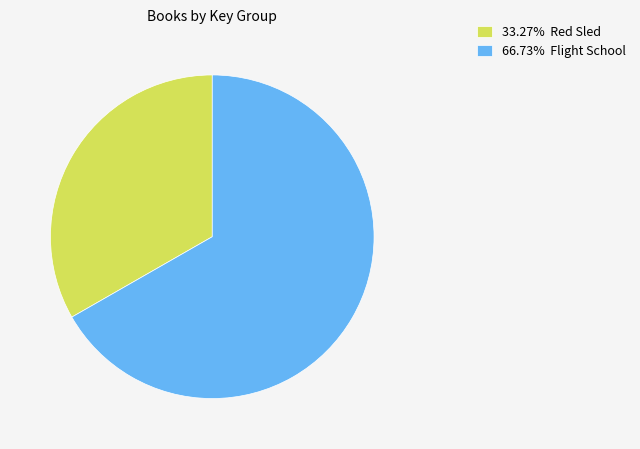

Count the number of slices in the pie.

2